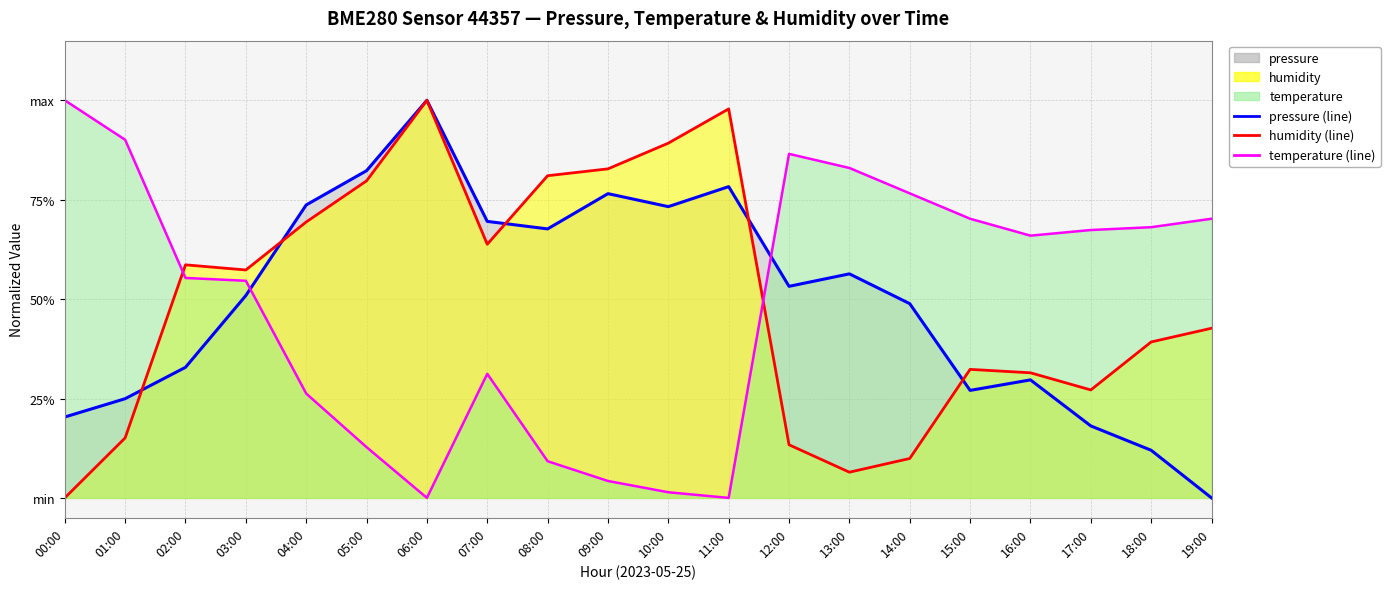

Reading left to right, transcribe all the data shown in this chart.

pressure (line): 0.2	0.2	0.3	0.5	0.7	0.8	1.0	0.7	0.7	0.8	0.7	0.8	0.5	0.6	0.5	0.3	0.3	0.2	0.1	0.0
humidity (line): 0.0	0.2	0.6	0.6	0.7	0.8	1.0	0.6	0.8	0.8	0.9	1.0	0.1	0.1	0.1	0.3	0.3	0.3	0.4	0.4
temperature (line): 1.0	0.9	0.6	0.5	0.3	0.1	0.0	0.3	0.1	0.0	0.0	0.0	0.9	0.8	0.8	0.7	0.7	0.7	0.7	0.7